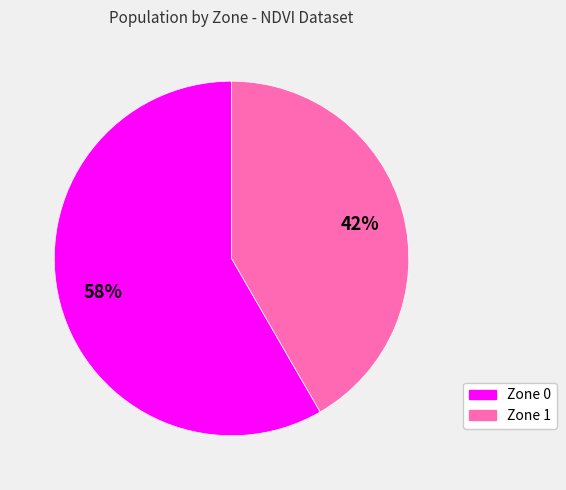

To the nearest percent, what is the combined percentage of Zone 0 and Zone 1?

100%